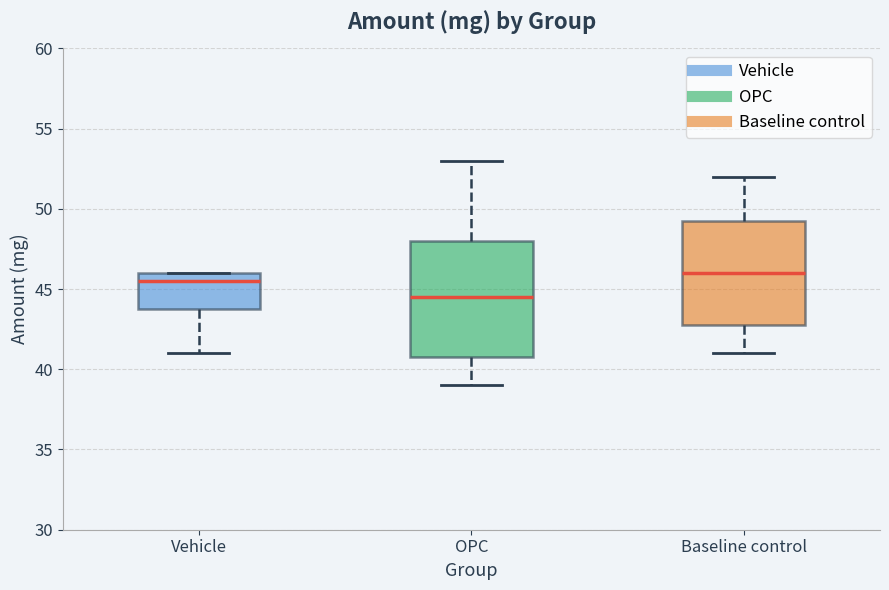

Reading left to right, transcribe this box plot: for each box, give where its median line is, the range the box spans, and where its two whiskers end, as read against the y-axis. The values are not printed on the chart, so give them approximately, as read against the axis.

Vehicle: median 45.5, box 44.0 to 46.0, whiskers 41.0 to 46.0
OPC: median 44.5, box 41.0 to 48.0, whiskers 39.0 to 53.0
Baseline control: median 46.0, box 43.0 to 49.5, whiskers 41.0 to 52.0